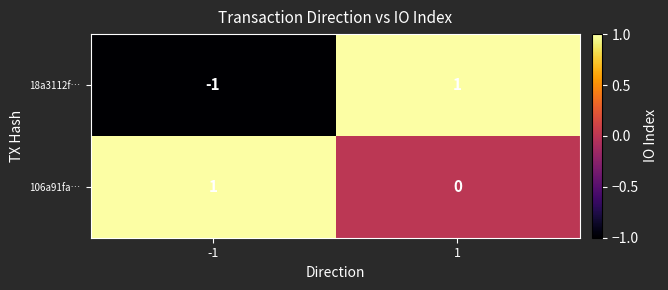

Rank the series at 1 from lowest to highest value.

106a91fa…, 18a3112f…